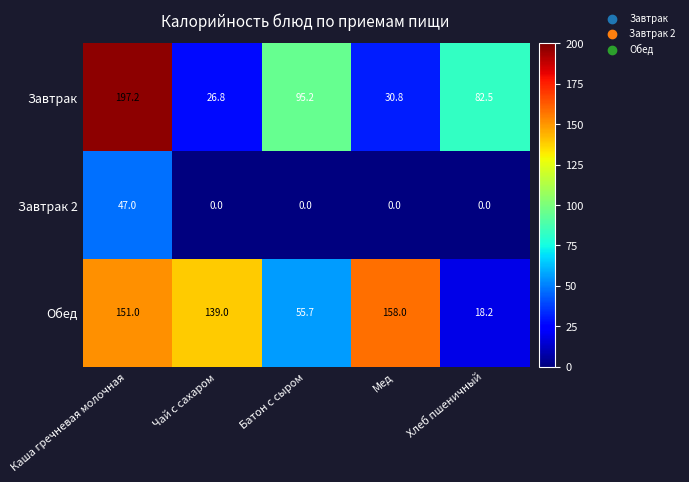

At which label is Завтрак closest to 112?

Батон с сыром